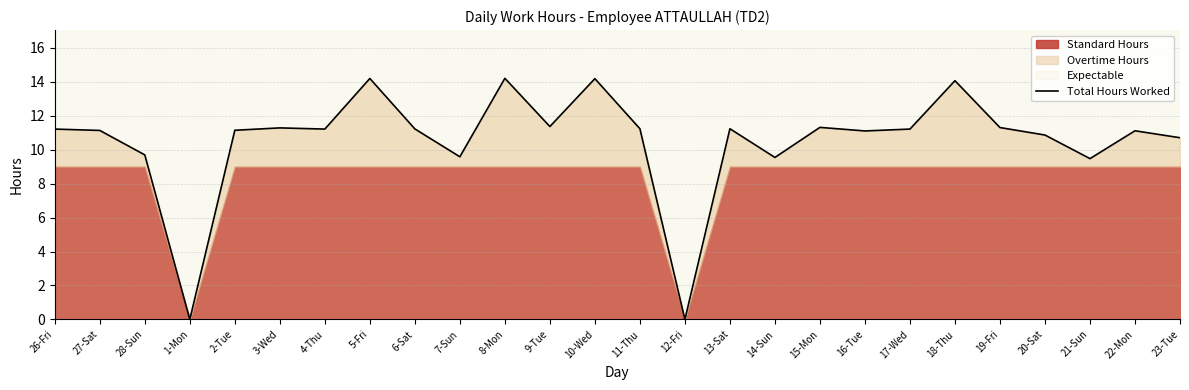

At which category does the chart reach its peak across all series?

8-Mon